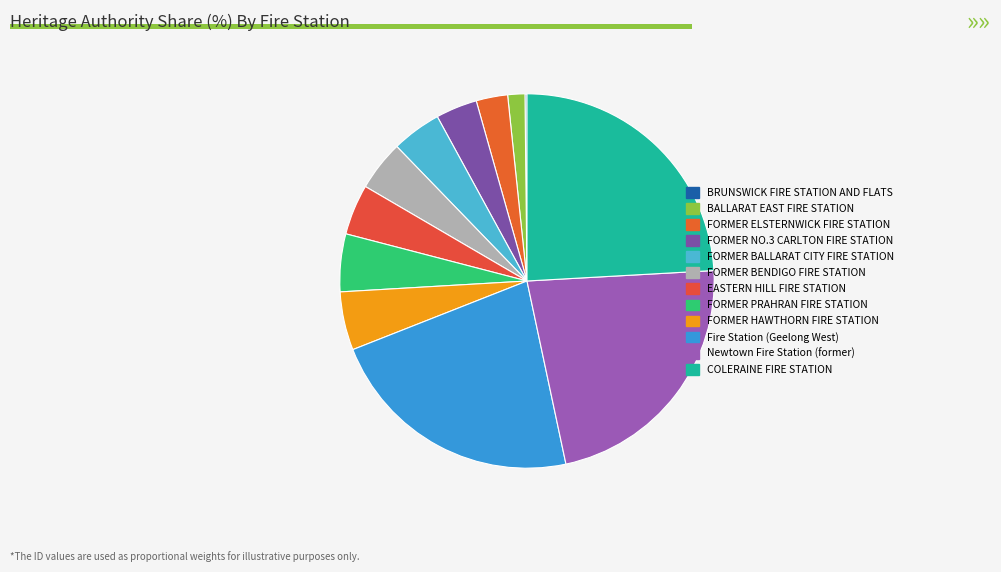

What is the largest slice in the pie chart?

COLERAINE FIRE STATION